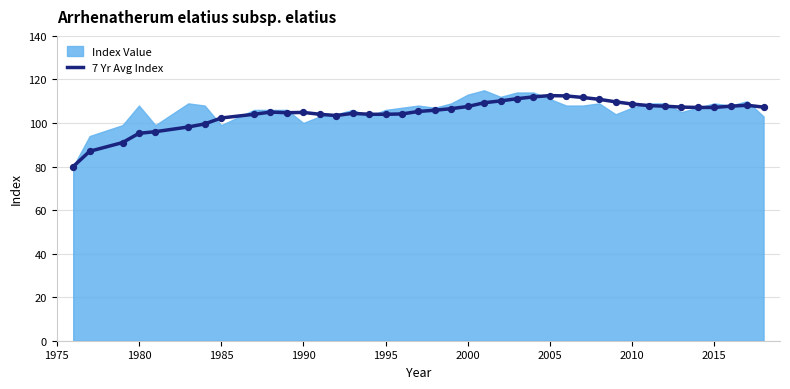

What is the lowest value of the 7 Yr Avg Index series?

80.0